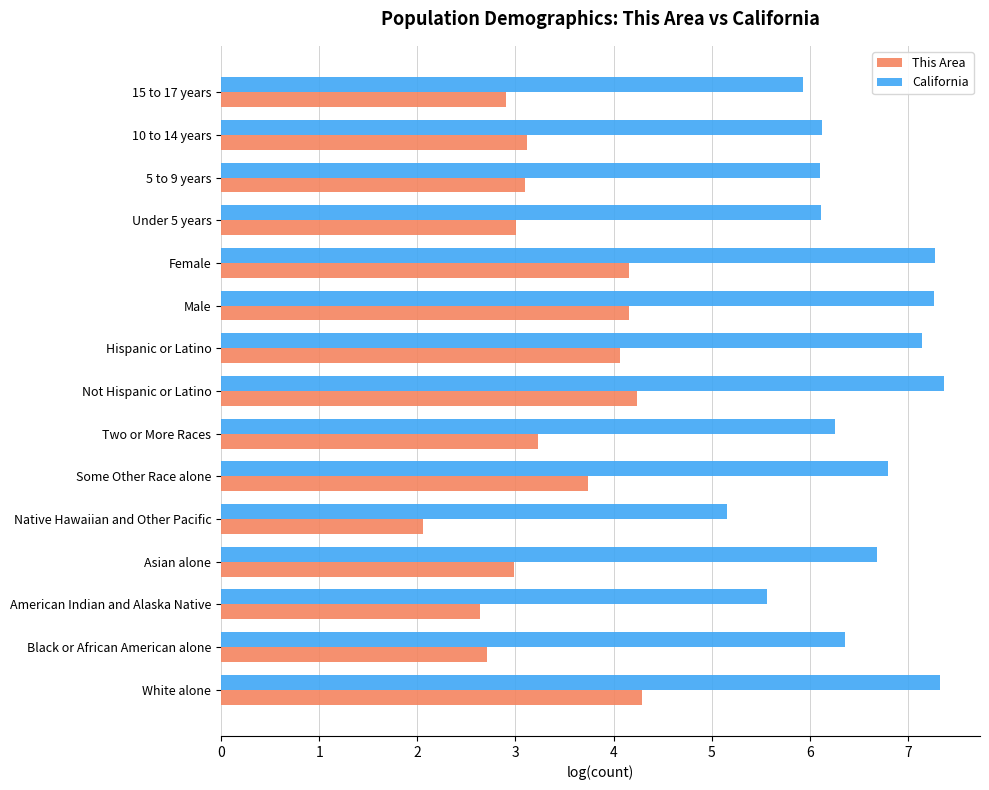

The value of California at Female is 2.6. True or false?

False